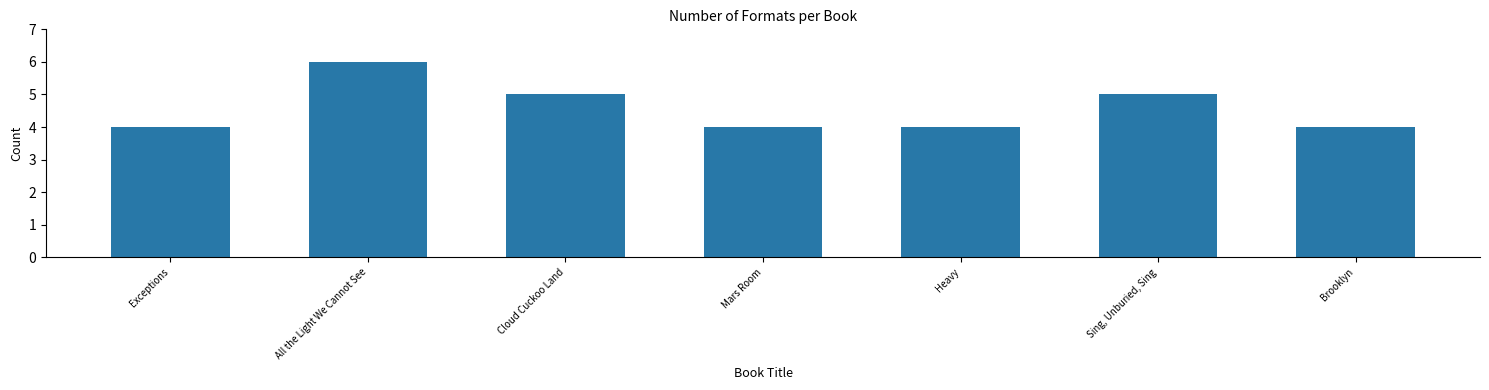

Reading left to right, transcribe all the data shown in this chart.

4	6	5	4	4	5	4